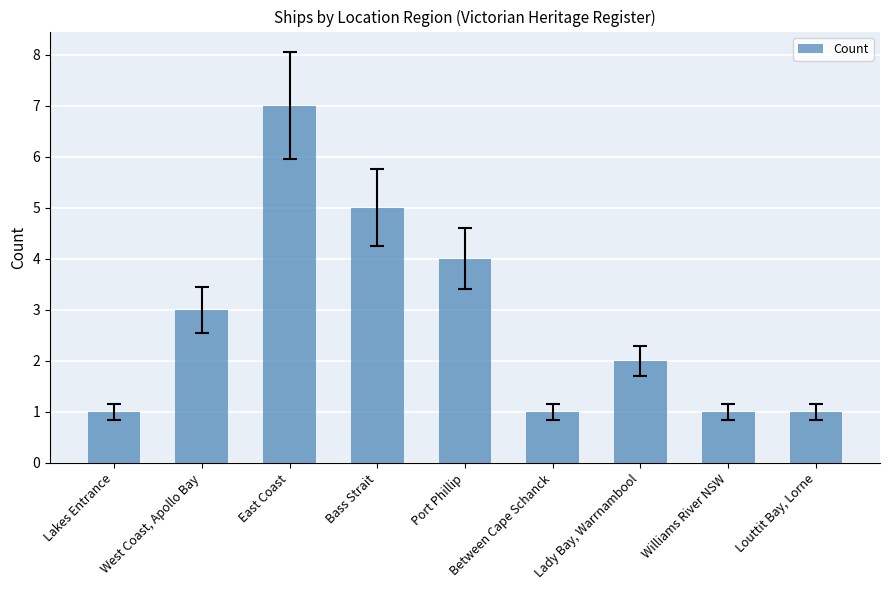

Reading left to right, extract all data points from this chart.

Lakes Entrance=1	West Coast, Apollo Bay=3	East Coast=7	Bass Strait=5	Port Phillip=4	Between Cape Schanck=1	Lady Bay, Warrnambool=2	Williams River NSW=1	Louttit Bay, Lorne=1